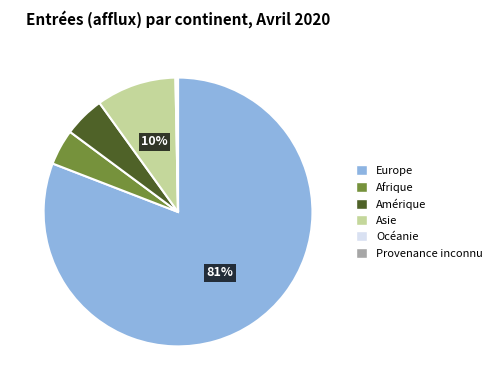

To the nearest percent, what is the difference between the Asie and Europe slice percentages?

71%